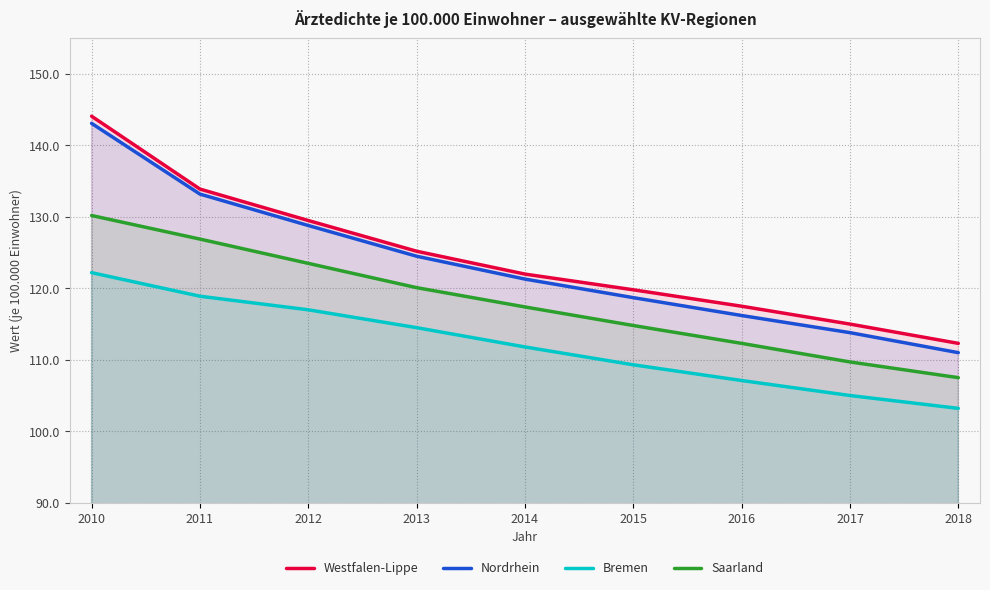

At which category is the sum across all series the highest?

2010